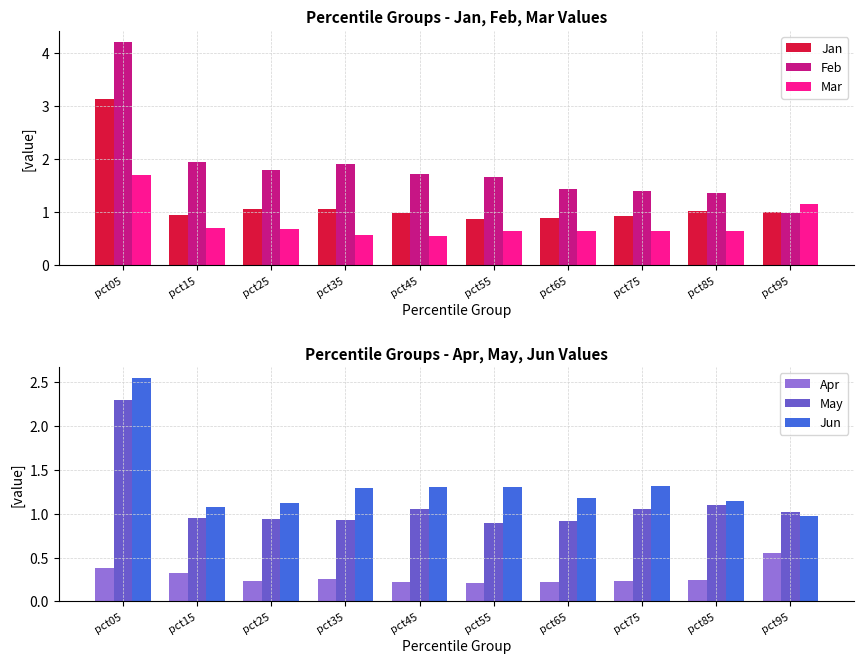

At which category is the sum across all series the highest?

pct05